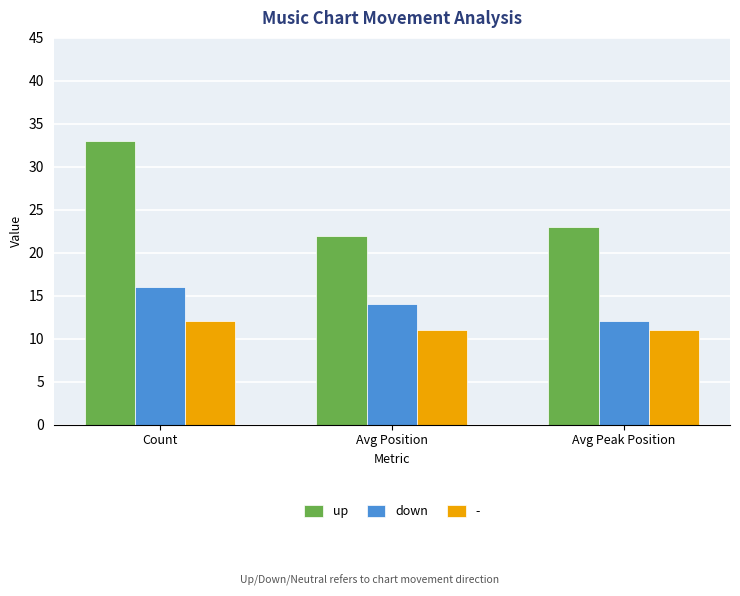

At which label is down closest to 14?

Avg Position